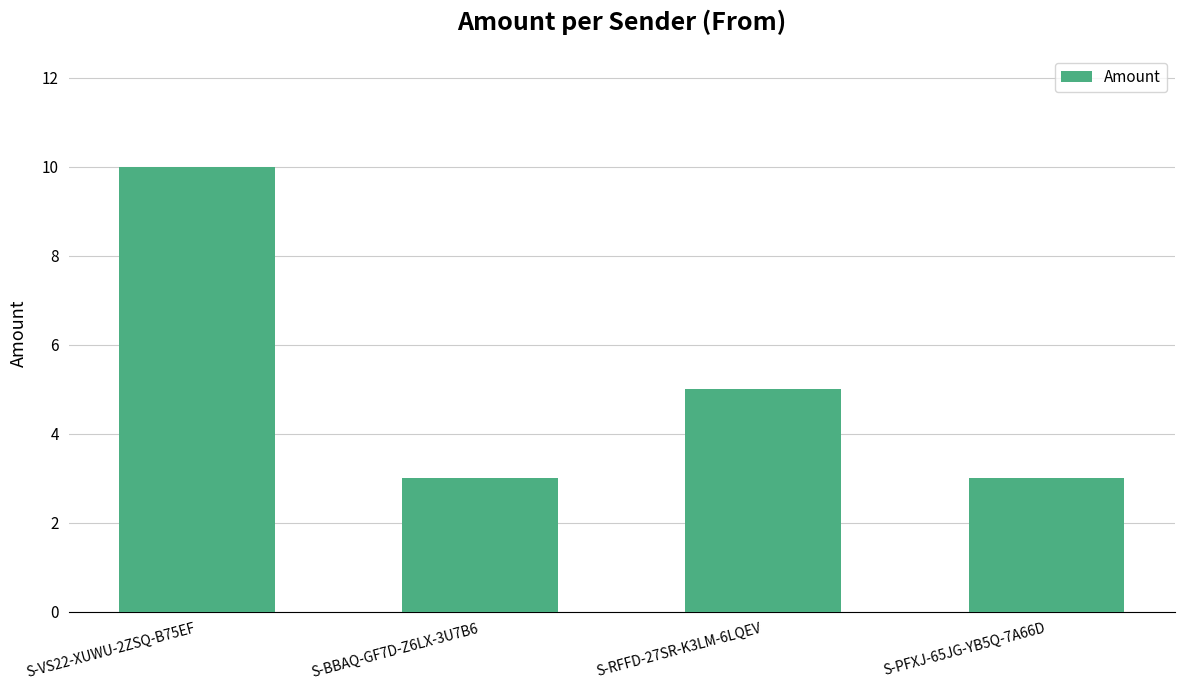

Reading left to right, what are all the values shown in this chart?

10	3	5	3